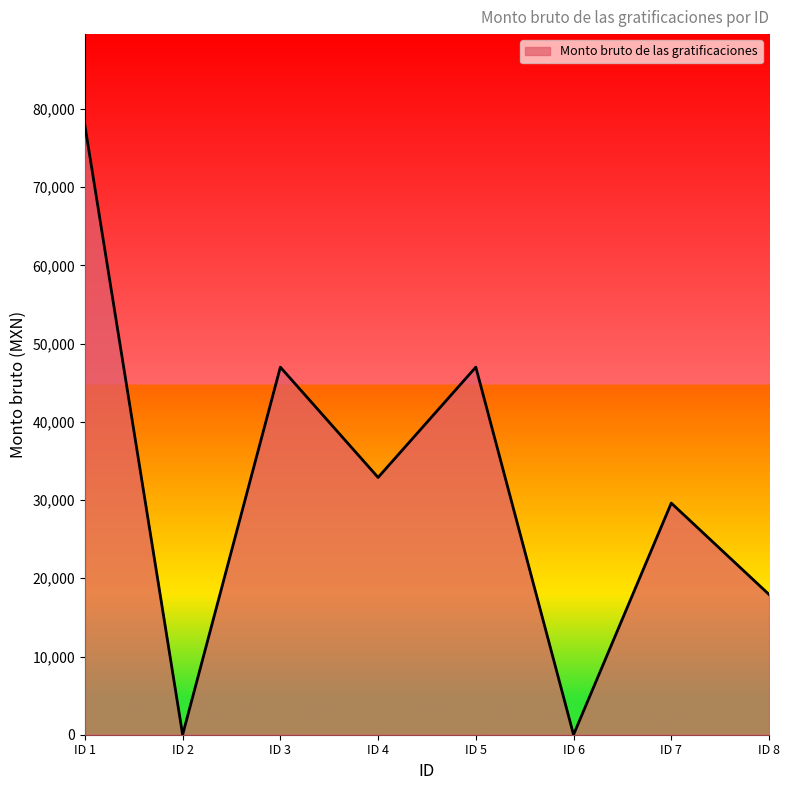

What is the sum of the values at ID 6 and ID 3?

46997.3